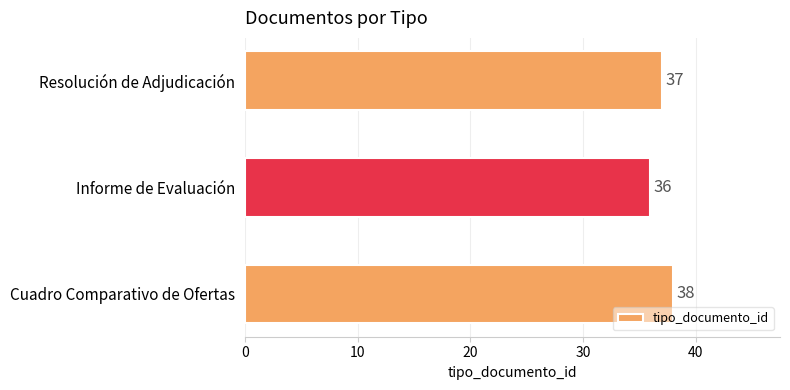

List the labels in order of value, smallest first.

Informe de Evaluación, Resolución de Adjudicación, Cuadro Comparativo de Ofertas